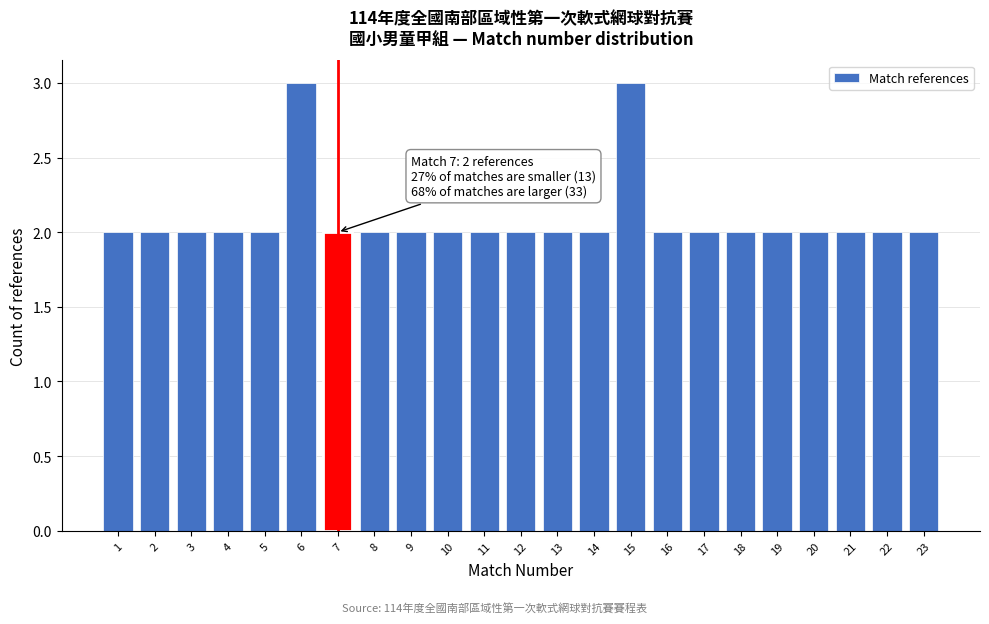

Reading left to right, what are all the values shown in this chart?

1=2	2=2	3=2	4=2	5=2	6=3	7=2	8=2	9=2	10=2	11=2	12=2	13=2	14=2	15=3	16=2	17=2	18=2	19=2	20=2	21=2	22=2	23=2